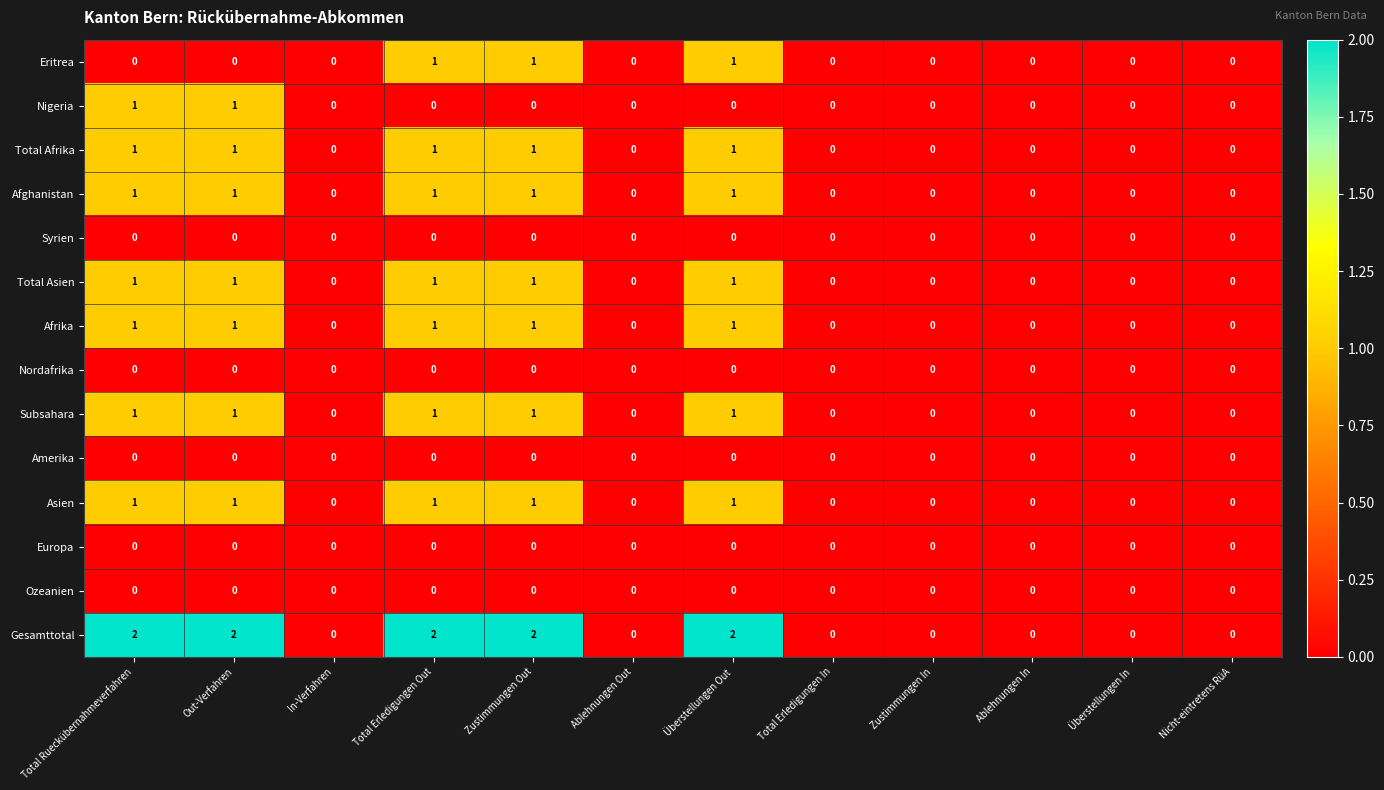

The value of Afrika at Zustimmungen In is 0. True or false?

True